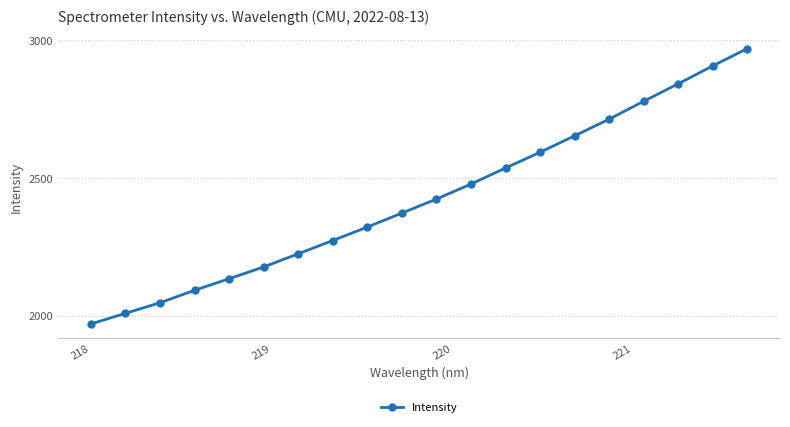

Reading left to right, list all the values displayed in this chart.

1970.0	2008.6	2046.9	2092.2	2134.2	2176.8	2224.5	2272.6	2321.4	2371.9	2422.9	2477.2	2535.4	2592.5	2652.1	2712.5	2777.2	2840.6	2905.4	2968.2